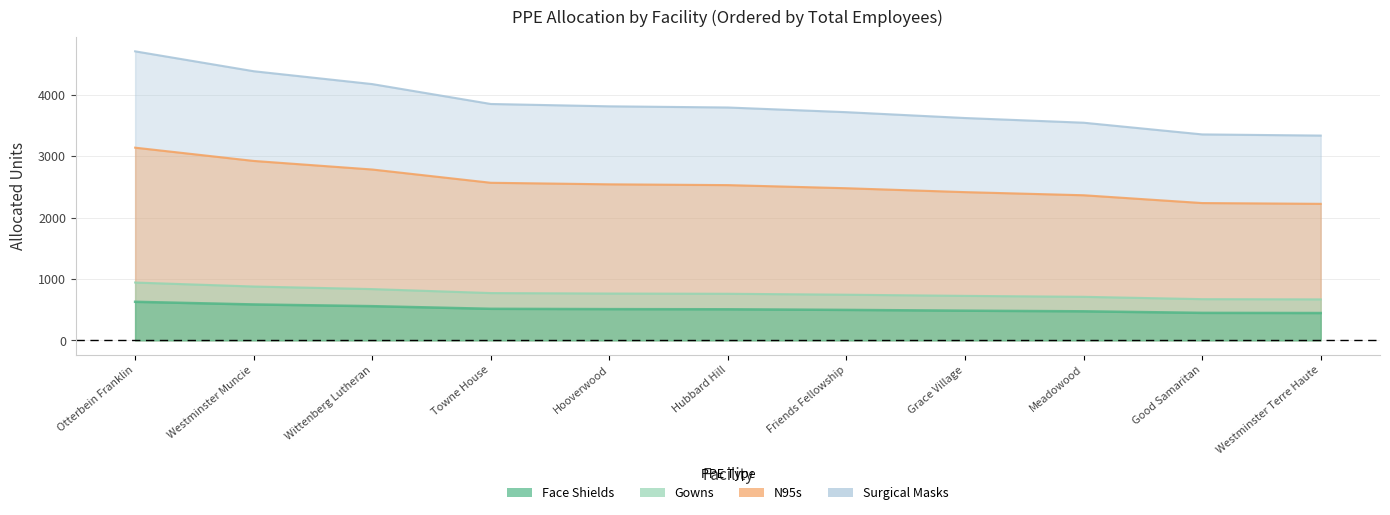

Reading left to right, extract all data points from this chart.

Face Shields: 627.6	584.4	556.5	513.3	508.2	505.6	495.5	482.8	472.6	447.2	444.7
Gowns: 941.4	876.6	834.7	769.9	762.3	758.5	743.2	724.2	708.9	670.8	667.0
N95s: 3138.1	2922.1	2782.3	2566.3	2540.9	2528.2	2477.4	2413.9	2363.1	2236.0	2223.3
Surgical Masks: 4707.1	4383.1	4173.5	3849.5	3811.4	3792.3	3716.1	3620.8	3544.6	3354.0	3335.0